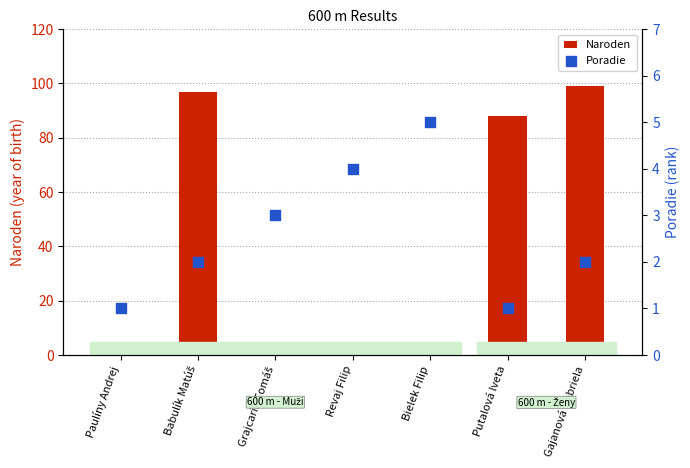

Which series has the widest spread of Y values?

Naroden